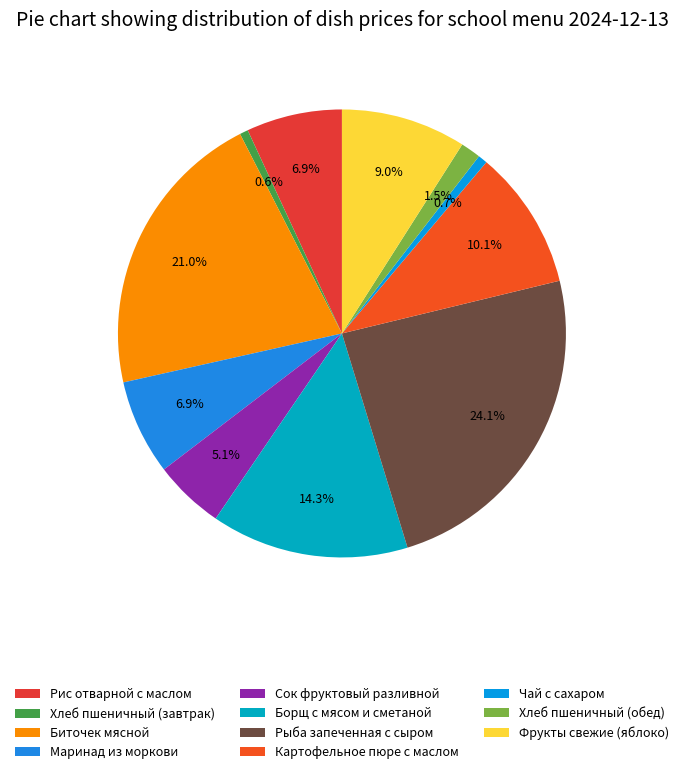

To the nearest percent, what percentage of the pie is Рис отварной с маслом?

7%